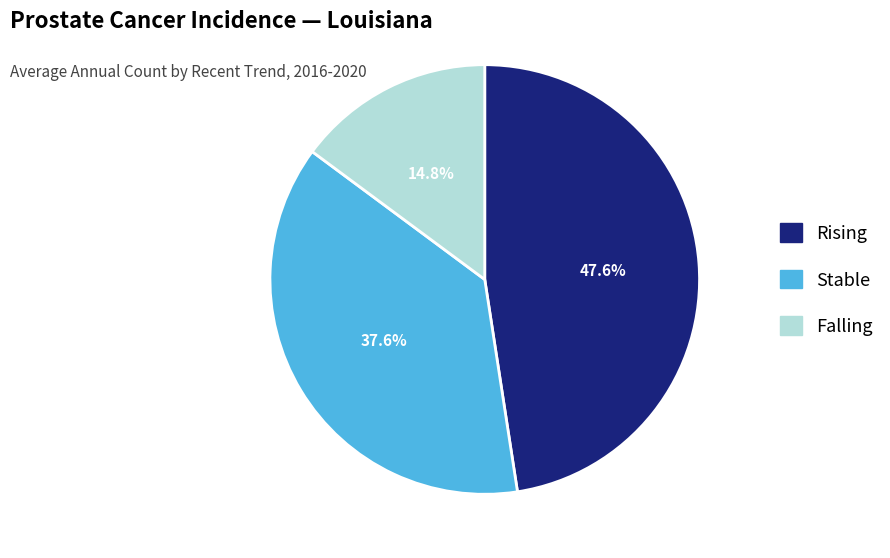

What is the ratio of the value at Stable to the value at Rising?

0.8